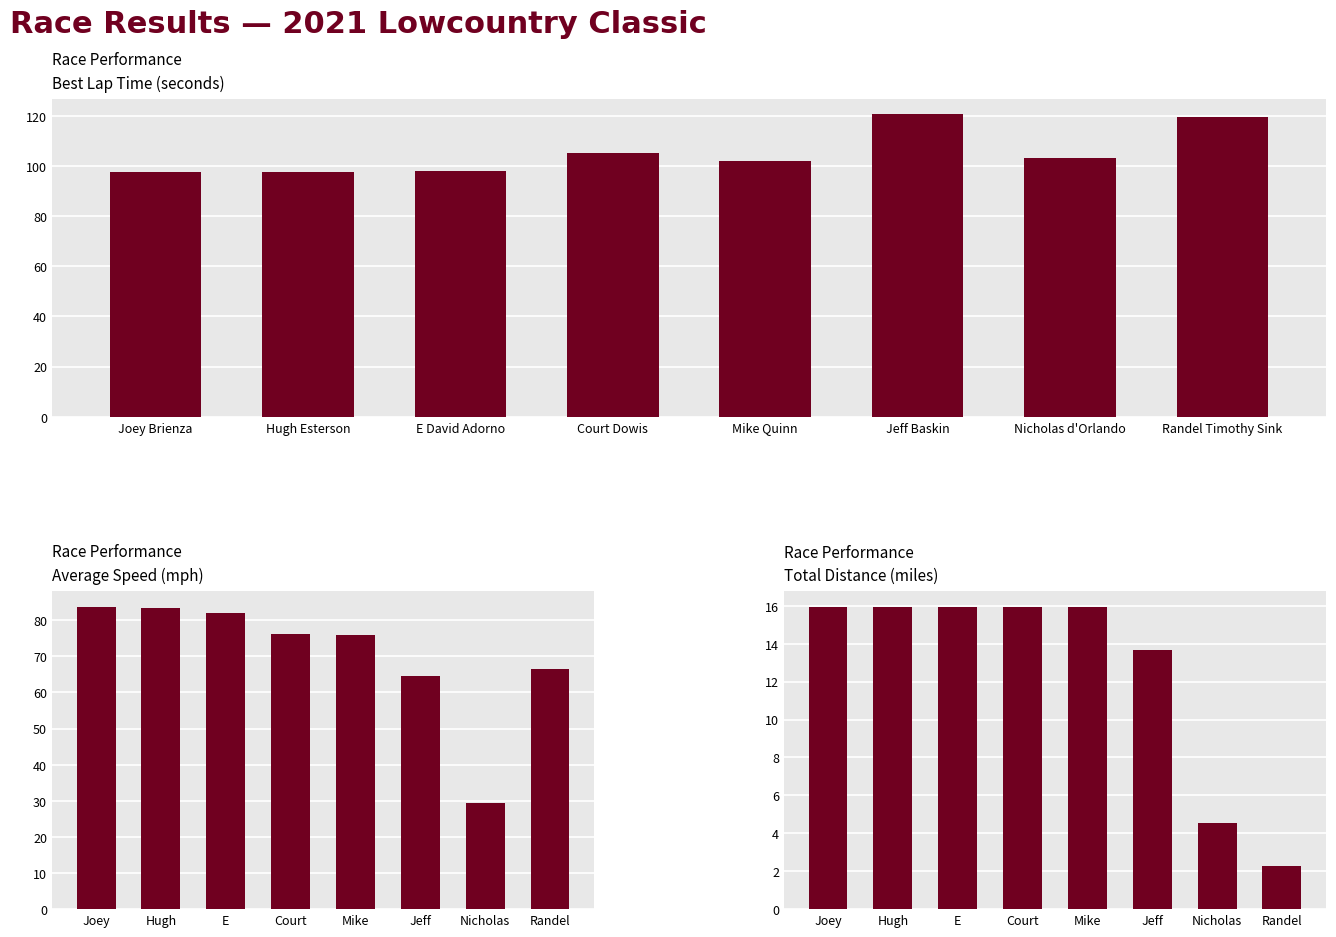

True or false: Best Lap time has a value of 105.0 at Court Dowis.

True